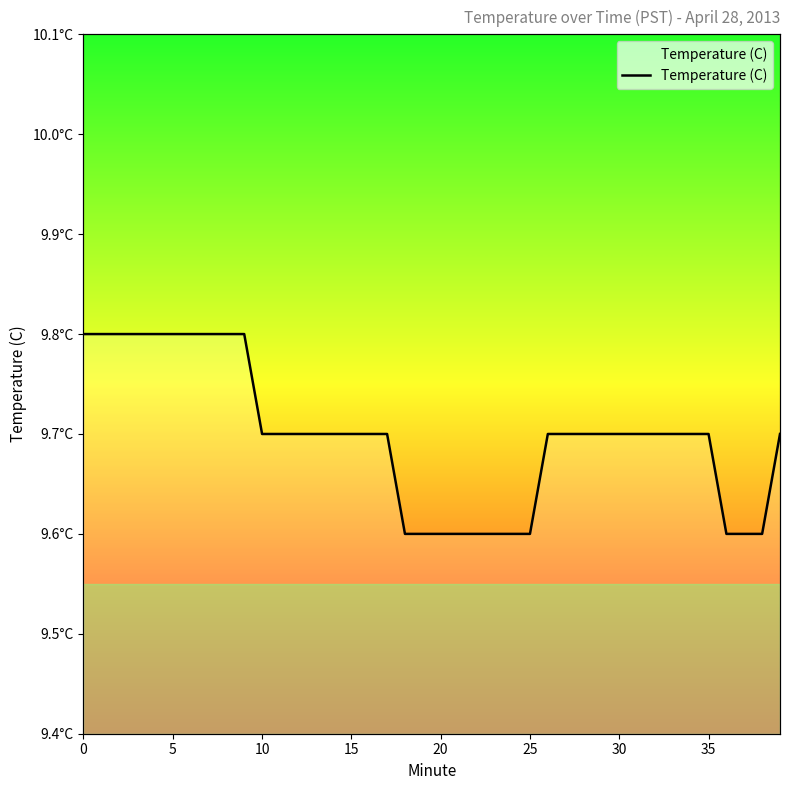

Where is the data nearest to the value 9?

18